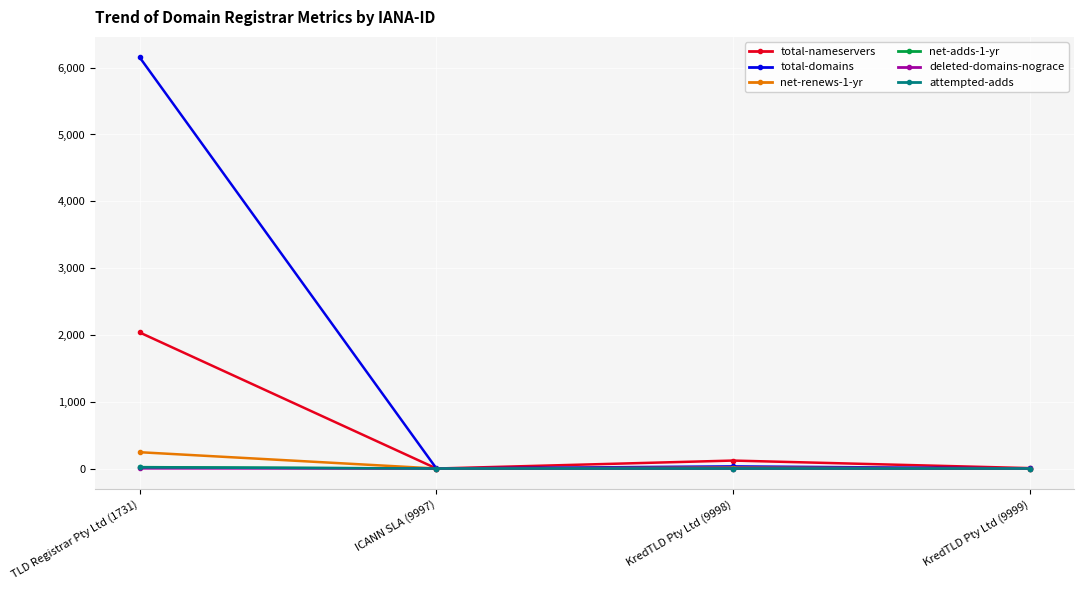

Is this an area chart (filled region under the line)?

No